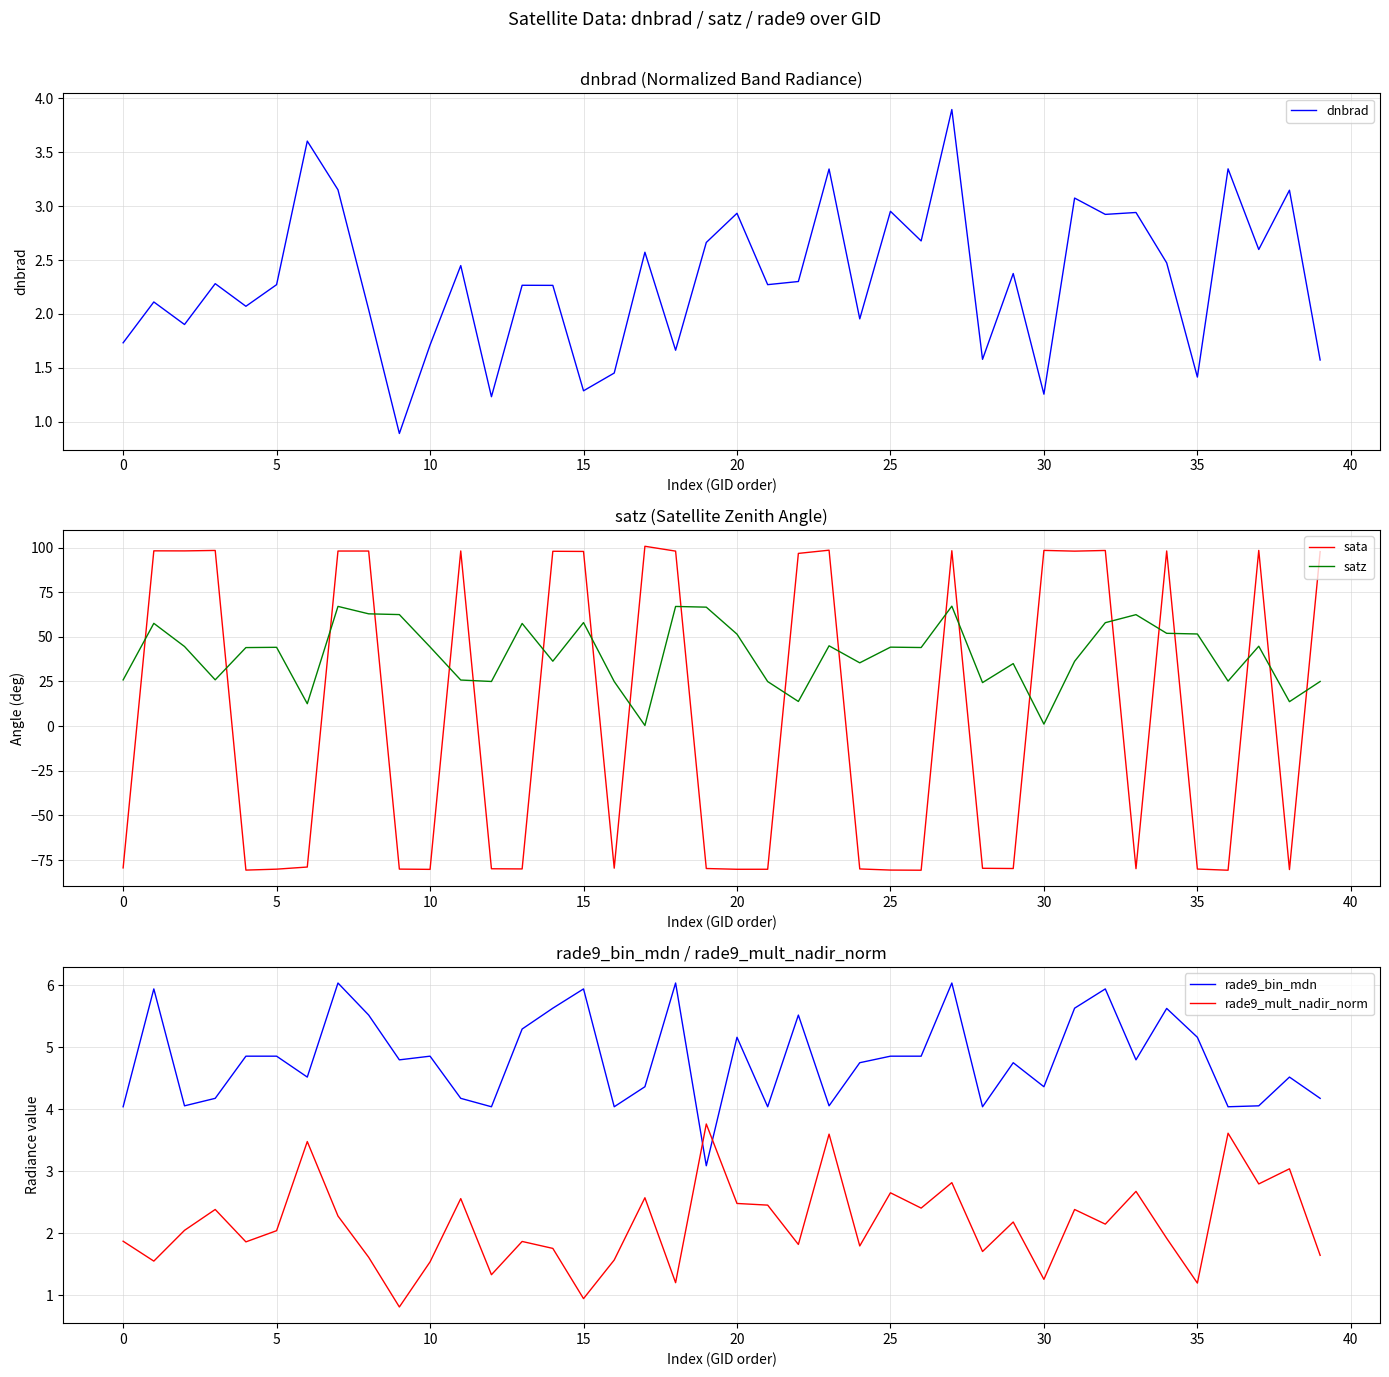

What is the average value of the rade9_mult_nadir_norm series?

2.1